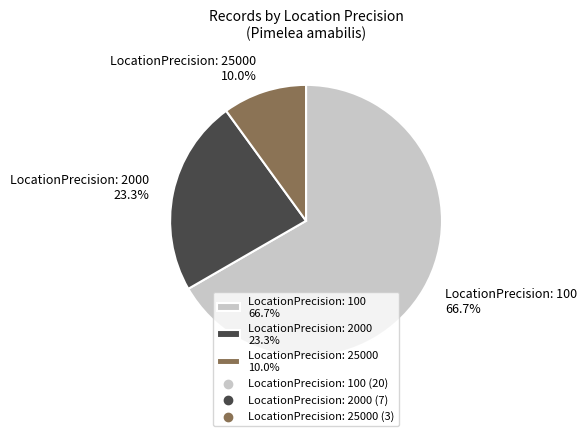

Does any single category account for the majority?

Yes